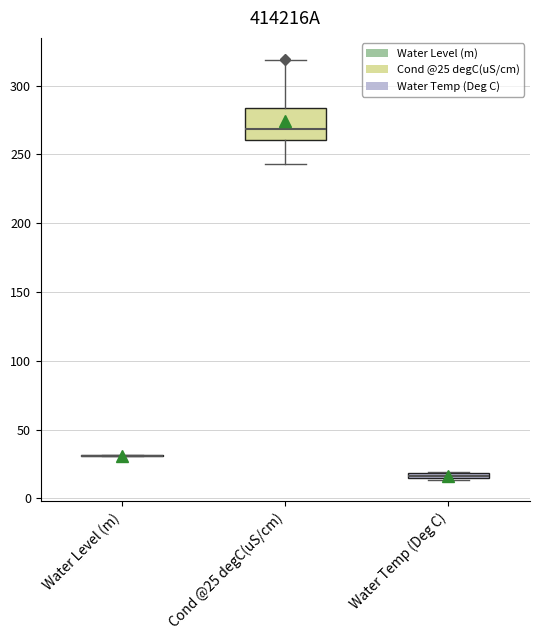

Where is the upper edge of the box for Water Temp (Deg C) on the y-axis? The values are not printed on the chart, so give them approximately, as read against the axis.

20